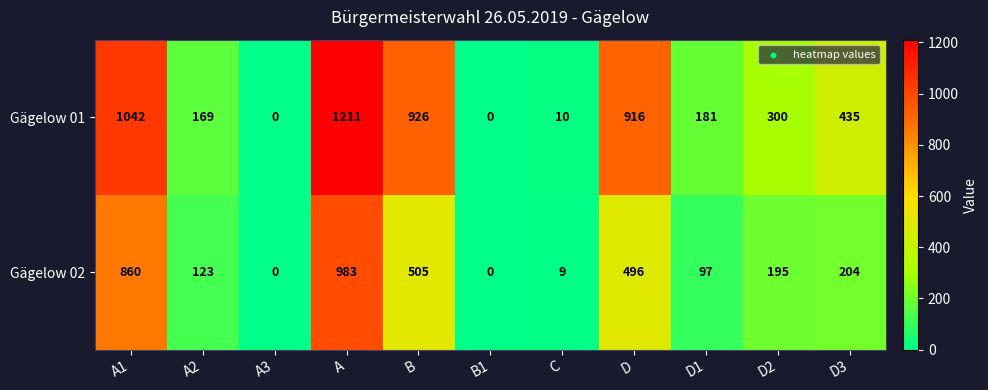

List the series in order of their peak value, lowest first.

Gägelow 02, Gägelow 01